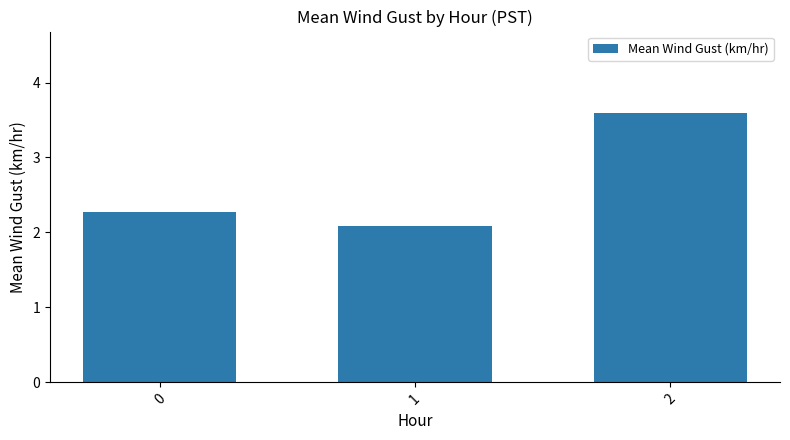

Rank the categories by value from highest to lowest.

2, 0, 1